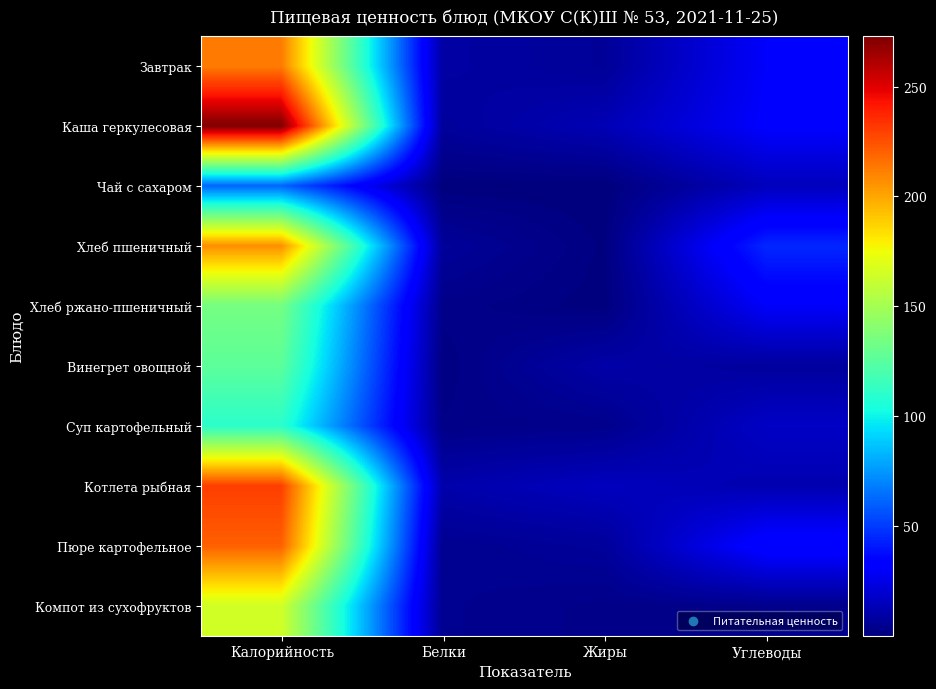

At Белки, list the series in order from largest to smallest.

Котлета рыбная, Завтрак, Каша геркулесовая, Хлеб пшеничный, Компот из сухофруктов, Пюре картофельное, Хлеб ржано-пшеничный, Суп картофельный, Винегрет овощной, Чай с сахаром